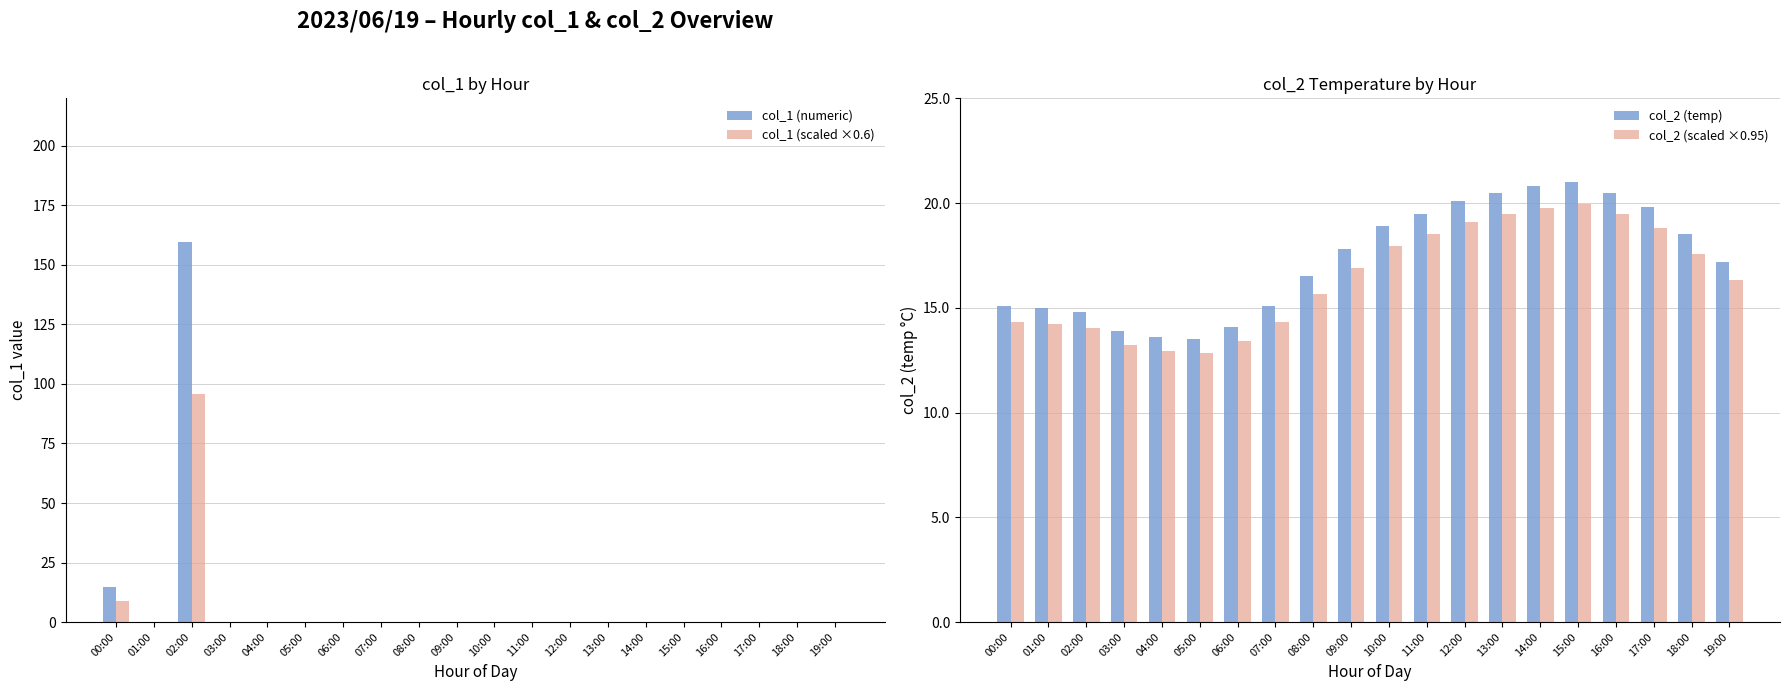

Is it true that col_2 (temp) equals 18.9 at 10:00?

True